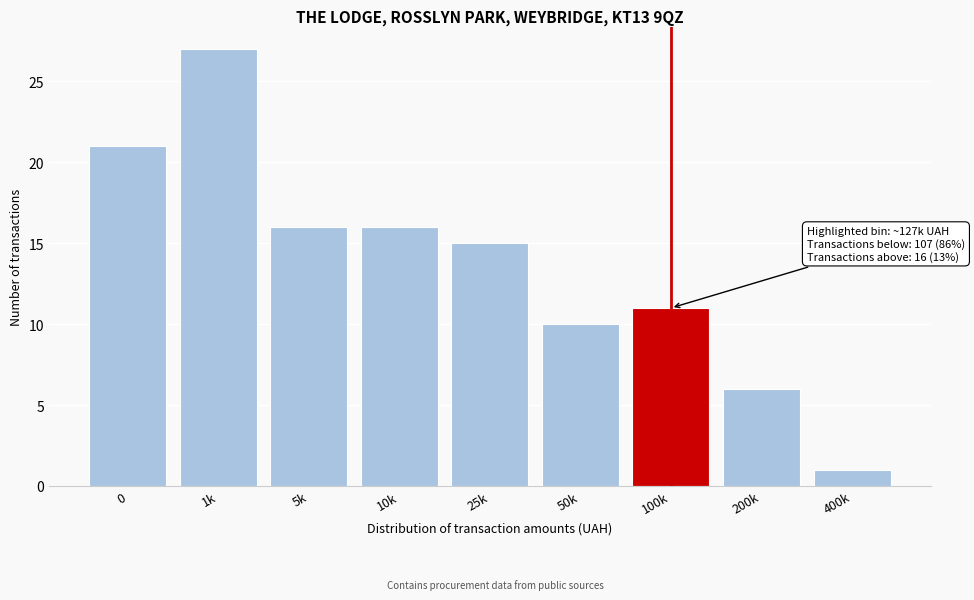

Reading left to right, what are all the values shown in this chart?

0=21	1k=27	5k=16	10k=16	25k=15	50k=10	100k=11	200k=6	400k=1